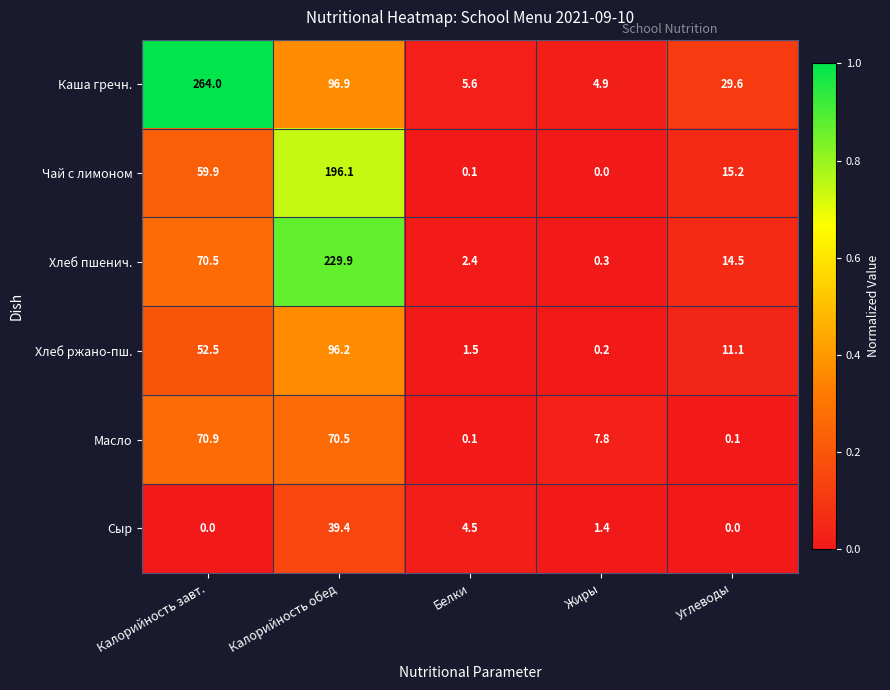

Count the number of categories in the chart.

5